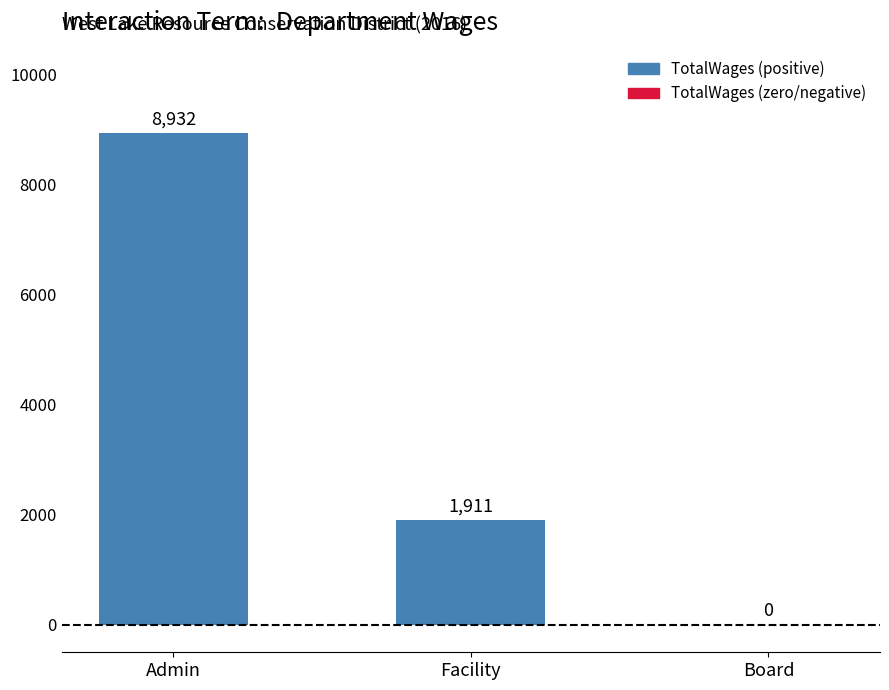

At which category does the chart reach its peak across all series?

Admin